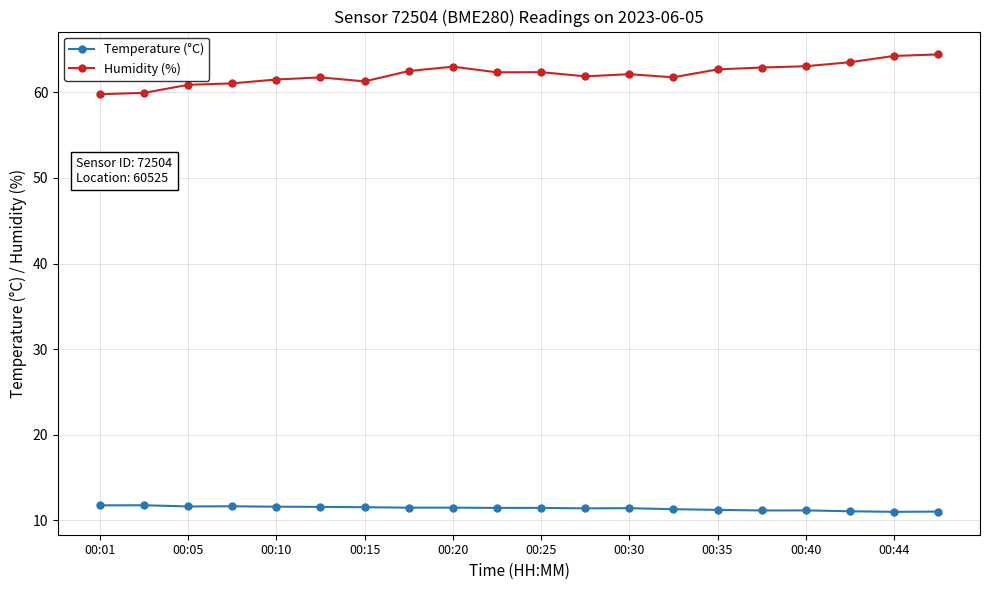

What is the average value of the Humidity (%) series?

62.1